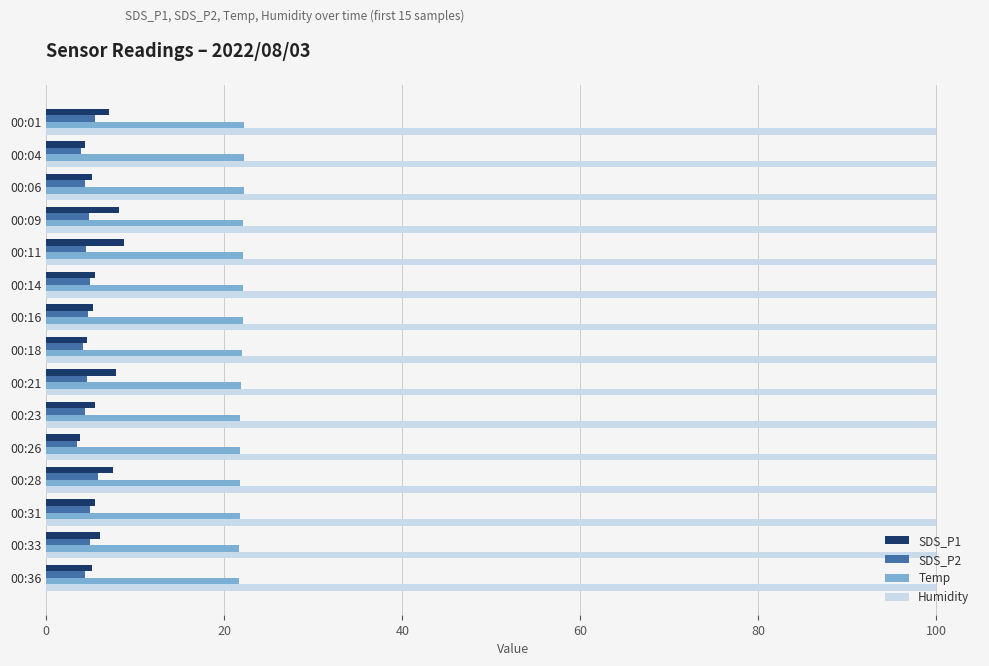

What is the difference between the highest and lowest values at 00:14?

95.0